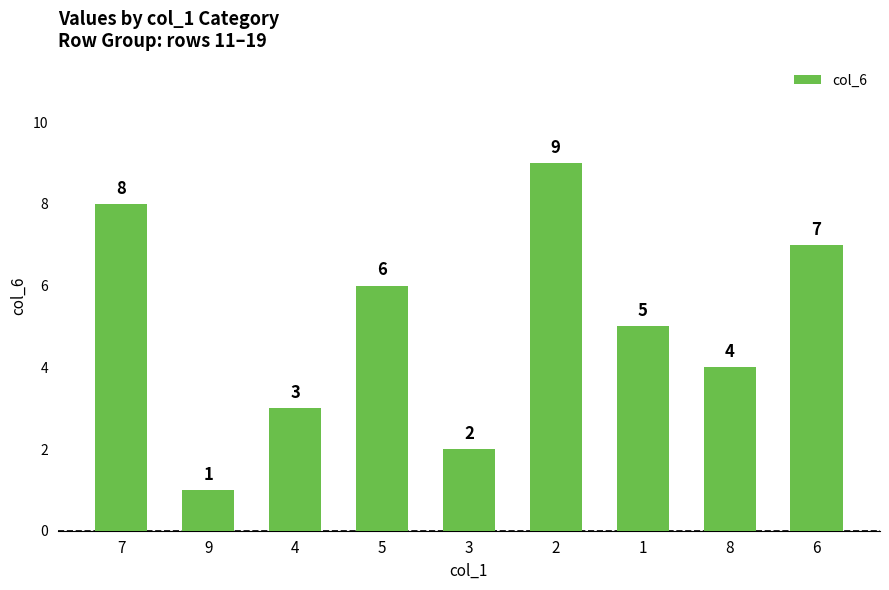

What is the label of the 4th bar from the right?

2